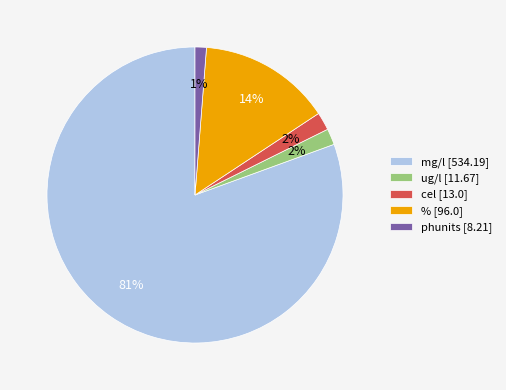

Is the sum of phunits [8.21] and mg/l [534.19] greater than half?

Yes